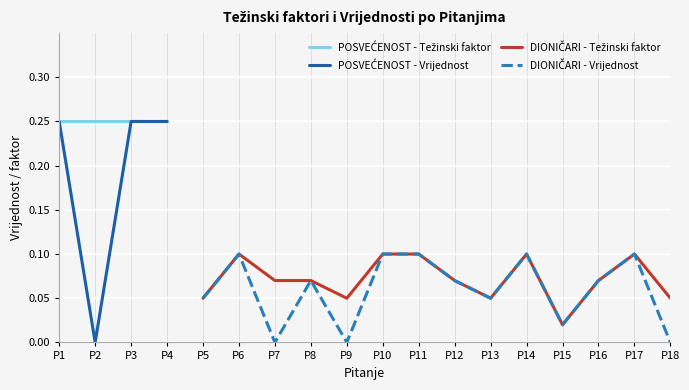

How many distinct data groups are displayed?

4